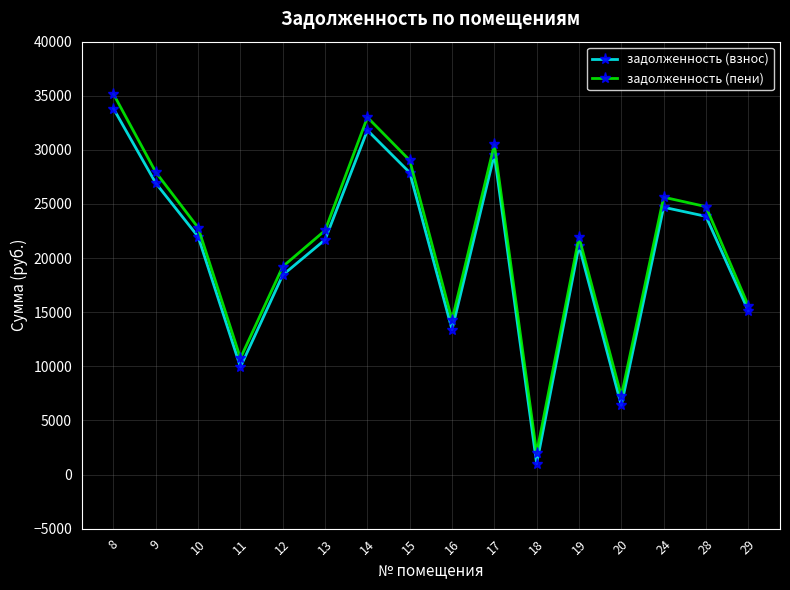

Between 17 and 18, which series saw the biggest shift?

задолженность (взнос)